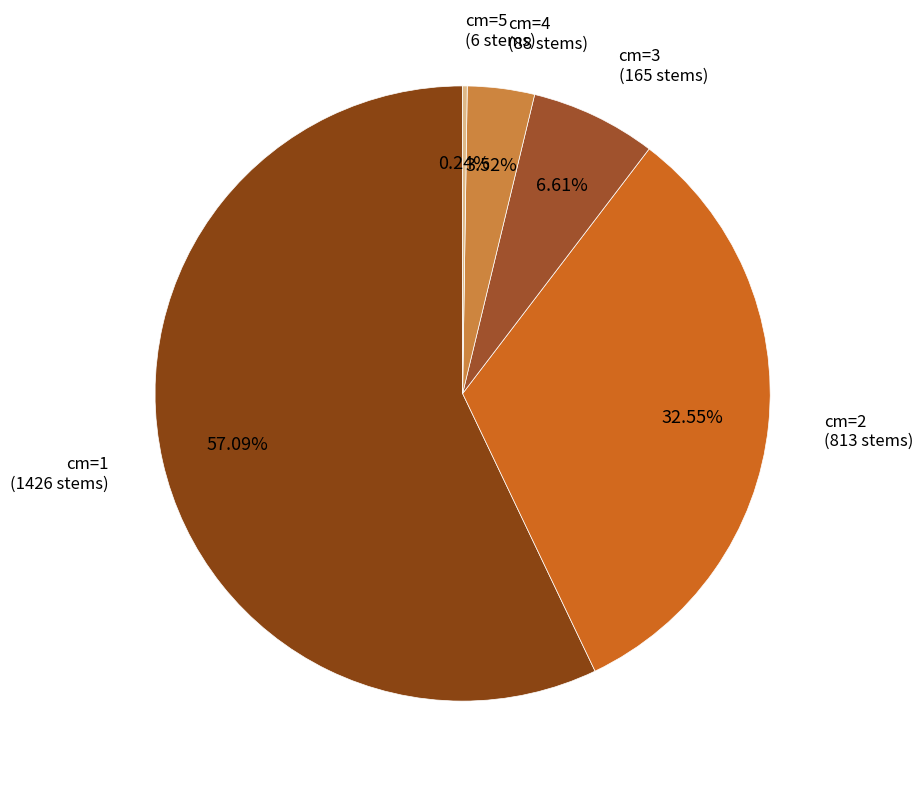

What is the largest slice in the pie chart?

cm=1